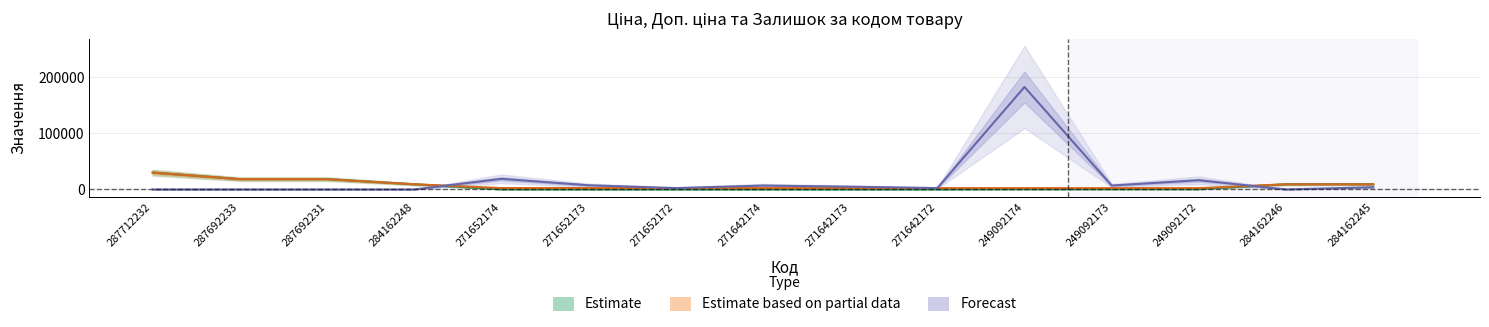

True or false: Ціна has more than 2 interior local peaks.

False